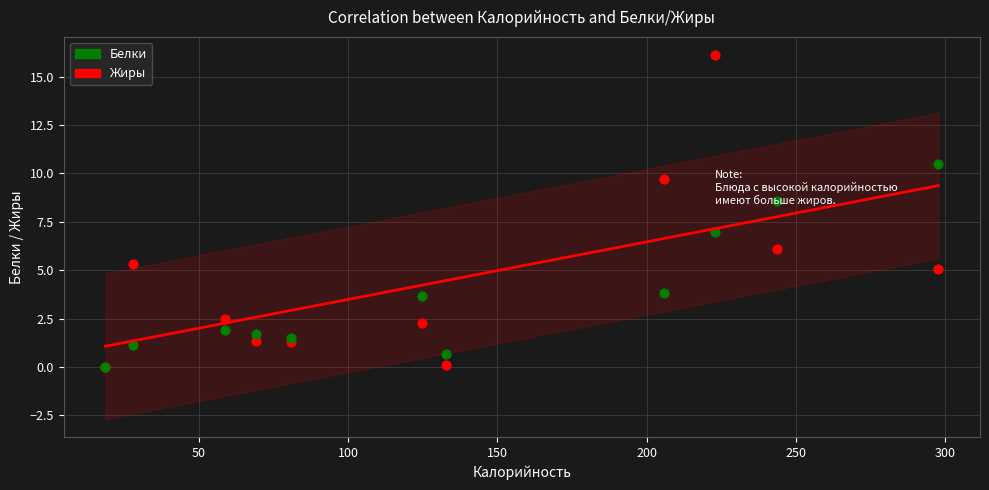

Across all series, what Y value is closest to 8?

8.6